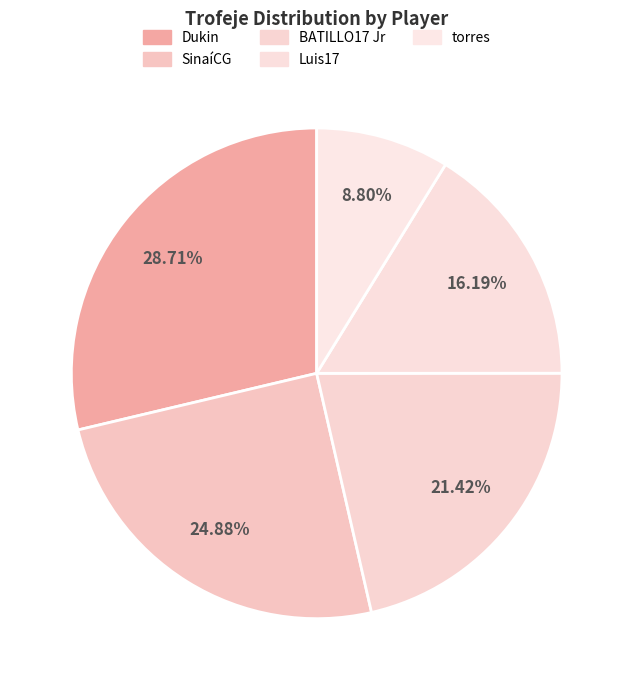

How many slices are in this pie chart?

5